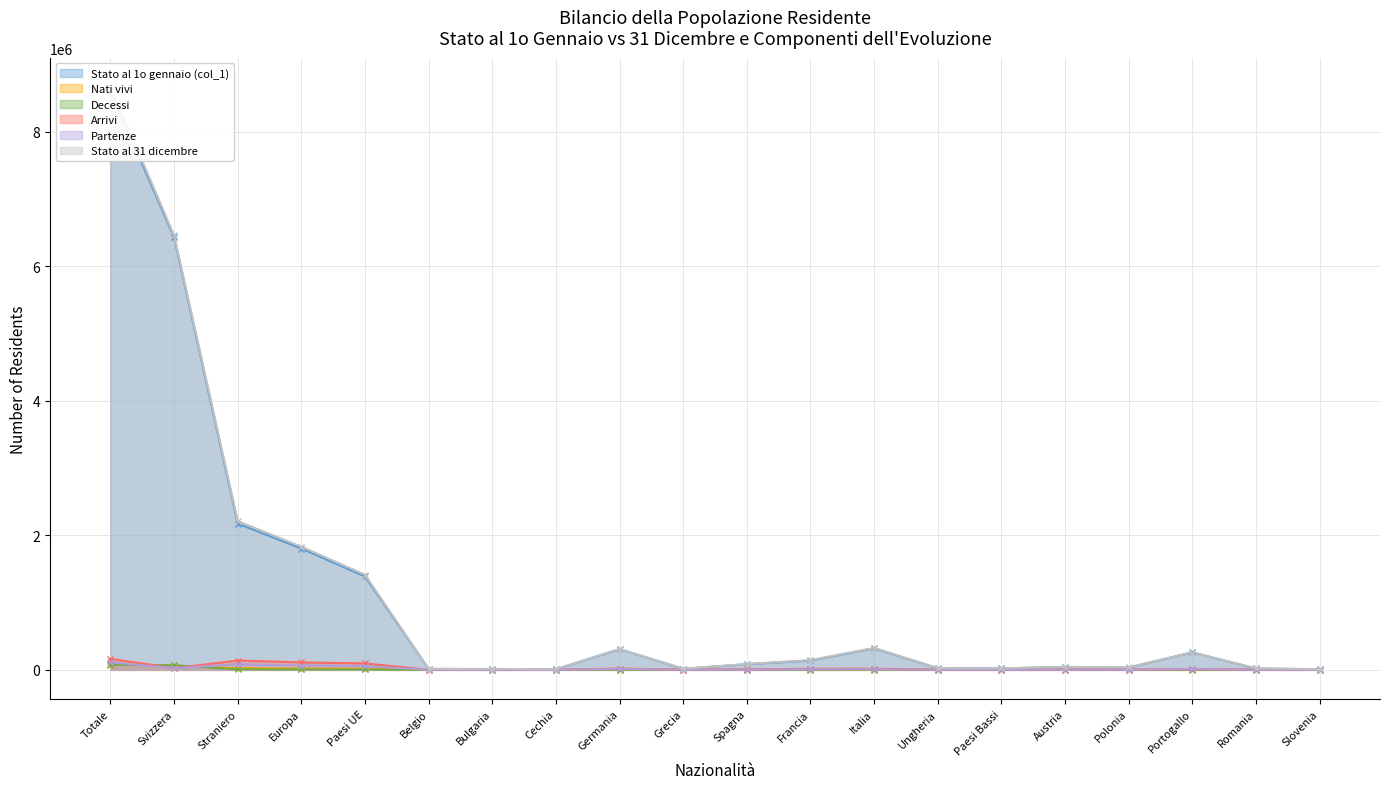

Which series has the largest total across all categories?

Stato al 31 dicembre